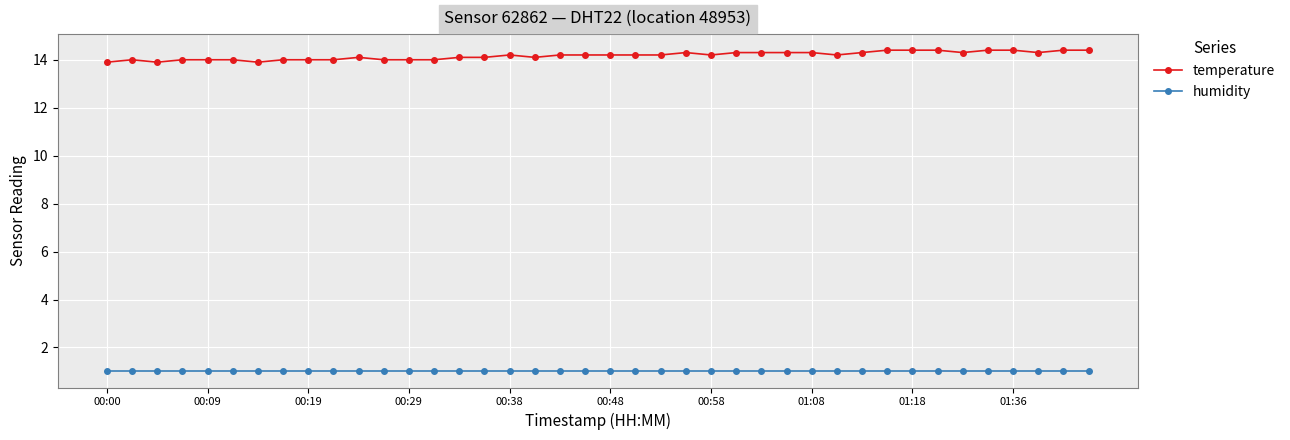

True or false: temperature and humidity cross at least once.

False